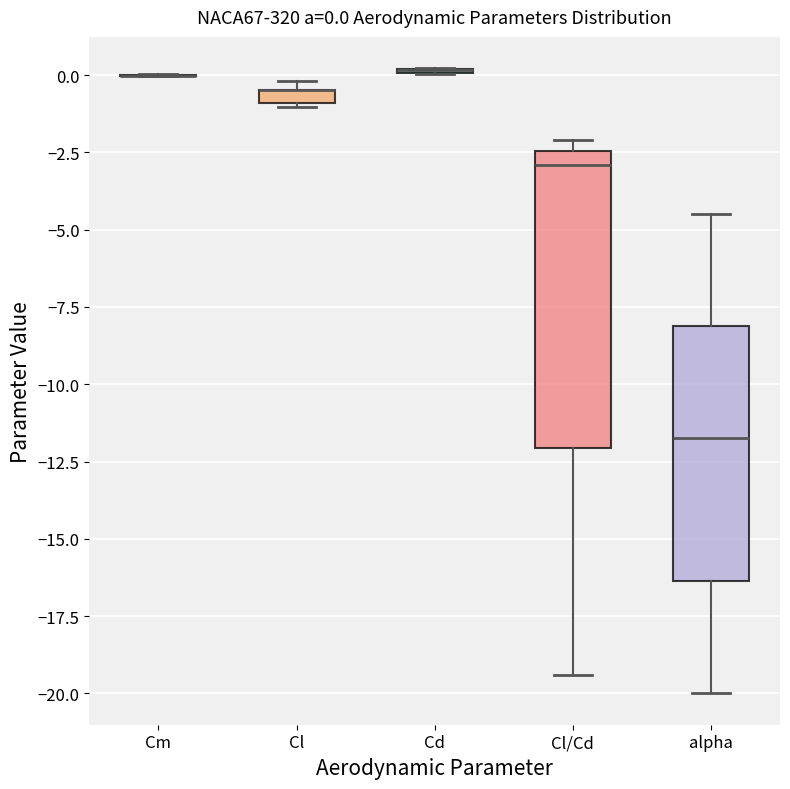

Comparing the boxes themselves (not the whiskers), which one is the tallest?

Cl/Cd